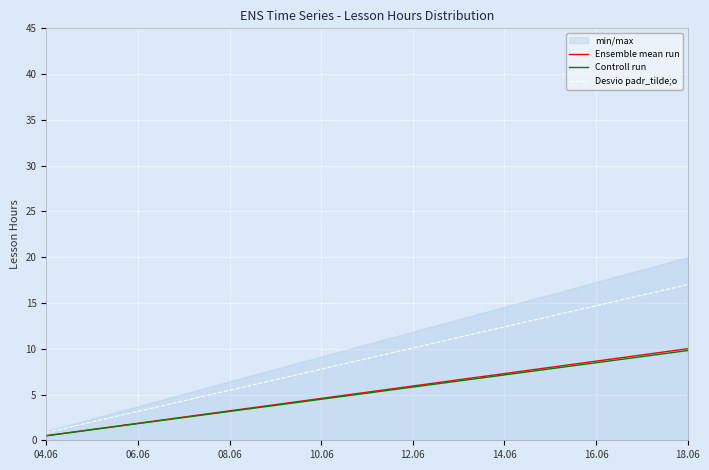

True or false: Desvio padr_tilde;o has more than 1 interior local peaks.

False